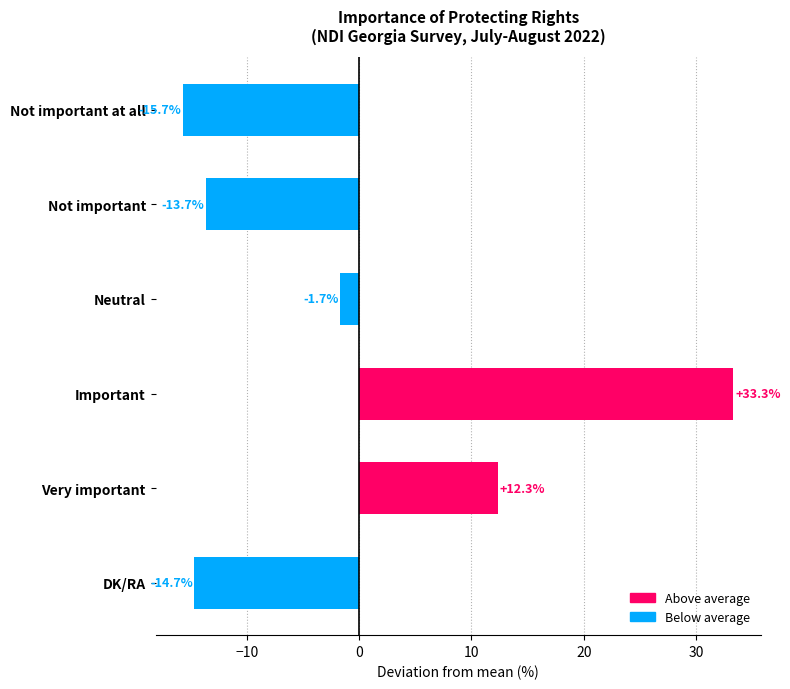

List the labels in order of value, smallest first.

Not important at all, DK/RA, Not important, Neutral, Very important, Important